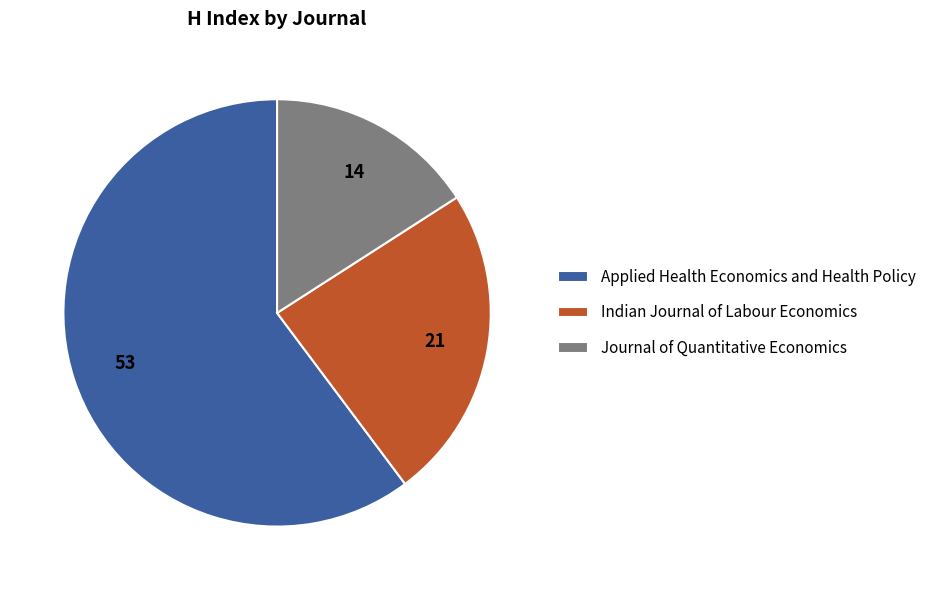

Which slice is the smallest?

Journal of Quantitative Economics